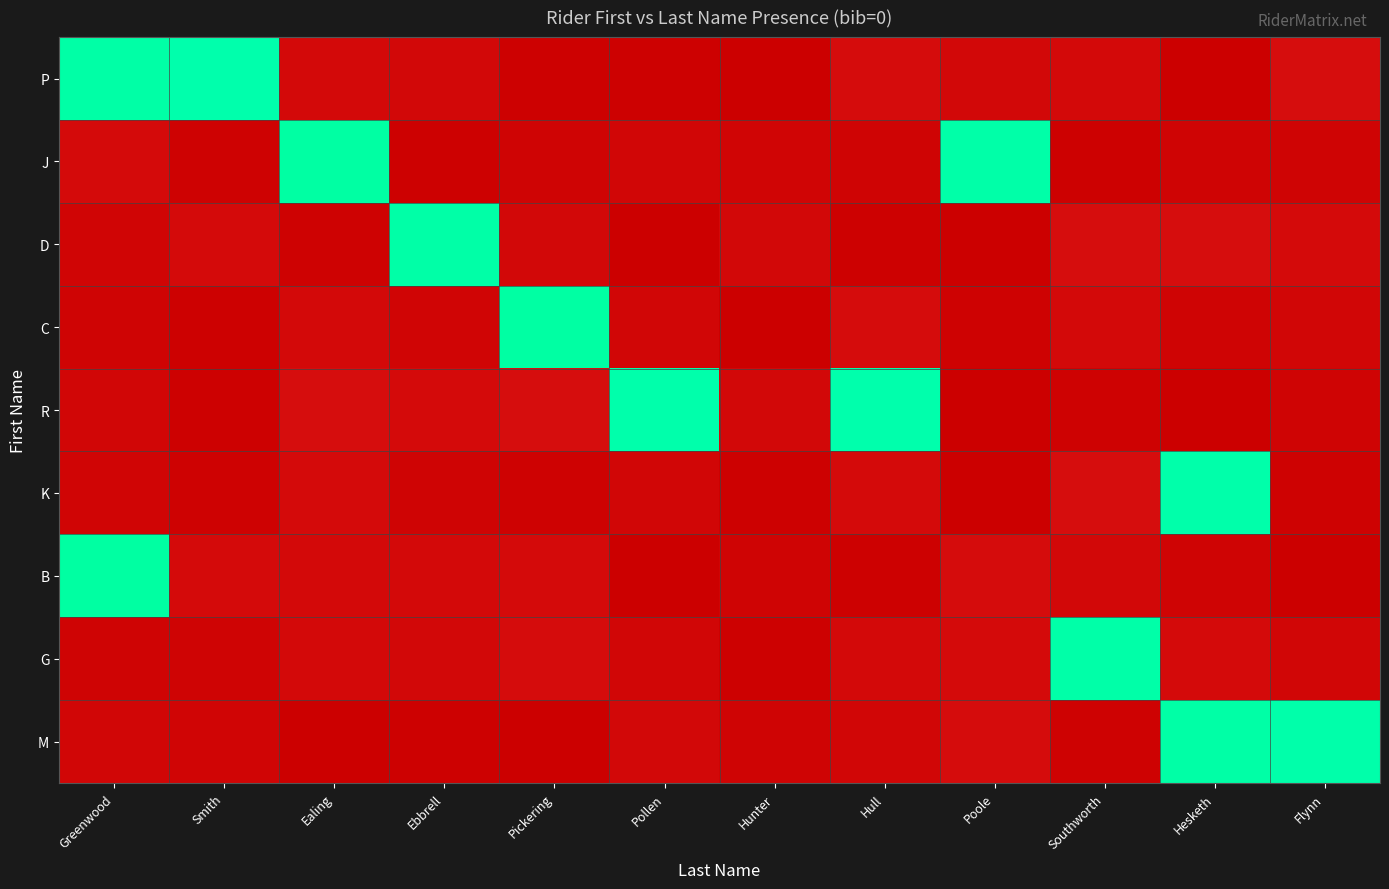

Reading left to right, transcribe all the data shown in this chart.

P: Greenwood=1.0	Smith=1.0	Ealing=0.0	Ebbrell=0.0	Pickering=0.0	Pollen=0.0	Hunter=0.0	Hull=0.0	Poole=0.0	Southworth=0.0	Hesketh=0.0	Flynn=0.0
J: Greenwood=0.0	Smith=0.0	Ealing=1.0	Ebbrell=0.0	Pickering=0.0	Pollen=0.0	Hunter=0.0	Hull=0.0	Poole=1.0	Southworth=0.0	Hesketh=0.0	Flynn=0.0
D: Greenwood=0.0	Smith=0.0	Ealing=0.0	Ebbrell=1.0	Pickering=0.0	Pollen=0.0	Hunter=0.0	Hull=0.0	Poole=0.0	Southworth=0.0	Hesketh=0.0	Flynn=0.0
C: Greenwood=0.0	Smith=0.0	Ealing=0.0	Ebbrell=0.0	Pickering=1.0	Pollen=0.0	Hunter=0.0	Hull=0.0	Poole=0.0	Southworth=0.0	Hesketh=0.0	Flynn=0.0
R: Greenwood=0.0	Smith=0.0	Ealing=0.0	Ebbrell=0.0	Pickering=0.0	Pollen=1.0	Hunter=0.0	Hull=1.0	Poole=0.0	Southworth=0.0	Hesketh=0.0	Flynn=0.0
K: Greenwood=0.0	Smith=0.0	Ealing=0.0	Ebbrell=0.0	Pickering=0.0	Pollen=0.0	Hunter=0.0	Hull=0.0	Poole=0.0	Southworth=0.0	Hesketh=1.0	Flynn=0.0
B: Greenwood=1.0	Smith=0.0	Ealing=0.0	Ebbrell=0.0	Pickering=0.0	Pollen=0.0	Hunter=0.0	Hull=0.0	Poole=0.0	Southworth=0.0	Hesketh=0.0	Flynn=0.0
G: Greenwood=0.0	Smith=0.0	Ealing=0.0	Ebbrell=0.0	Pickering=0.0	Pollen=0.0	Hunter=0.0	Hull=0.0	Poole=0.0	Southworth=1.0	Hesketh=0.0	Flynn=0.0
M: Greenwood=0.0	Smith=0.0	Ealing=0.0	Ebbrell=0.0	Pickering=0.0	Pollen=0.0	Hunter=0.0	Hull=0.0	Poole=0.0	Southworth=0.0	Hesketh=1.0	Flynn=1.0